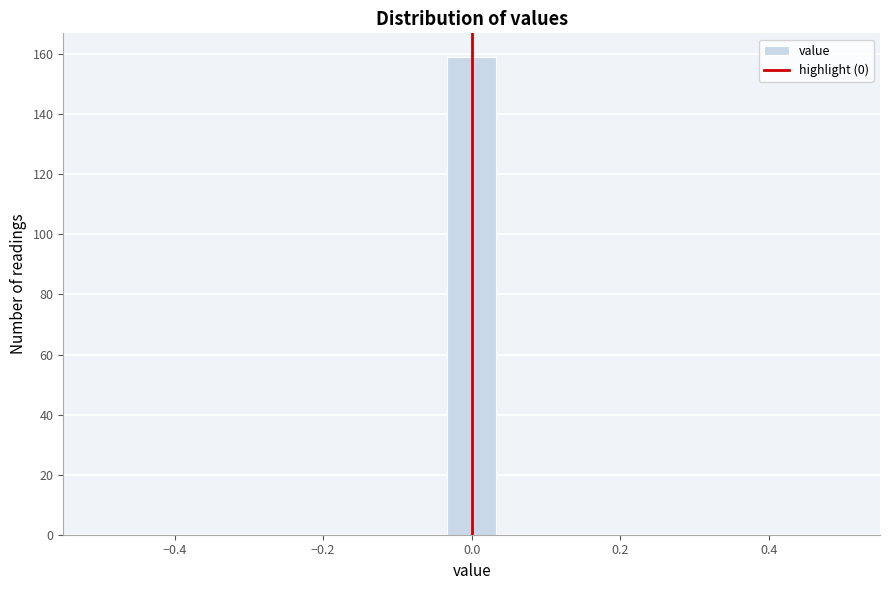

Around what value on the x-axis is the tallest bar? Give the approximate position of its centre, as read against the axis.

0.00